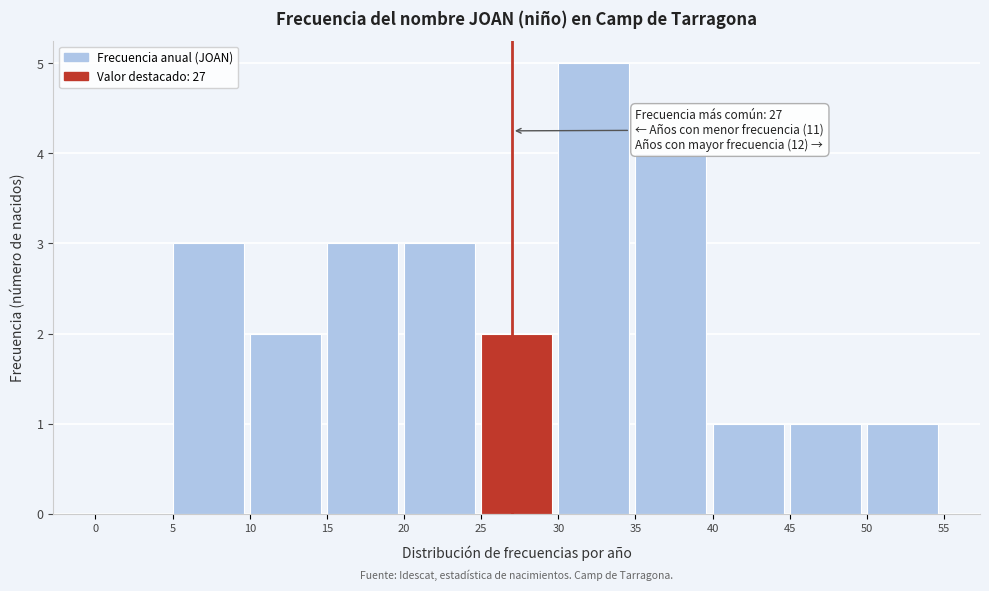

Which range on the x-axis has the tallest bar?

30 to 35